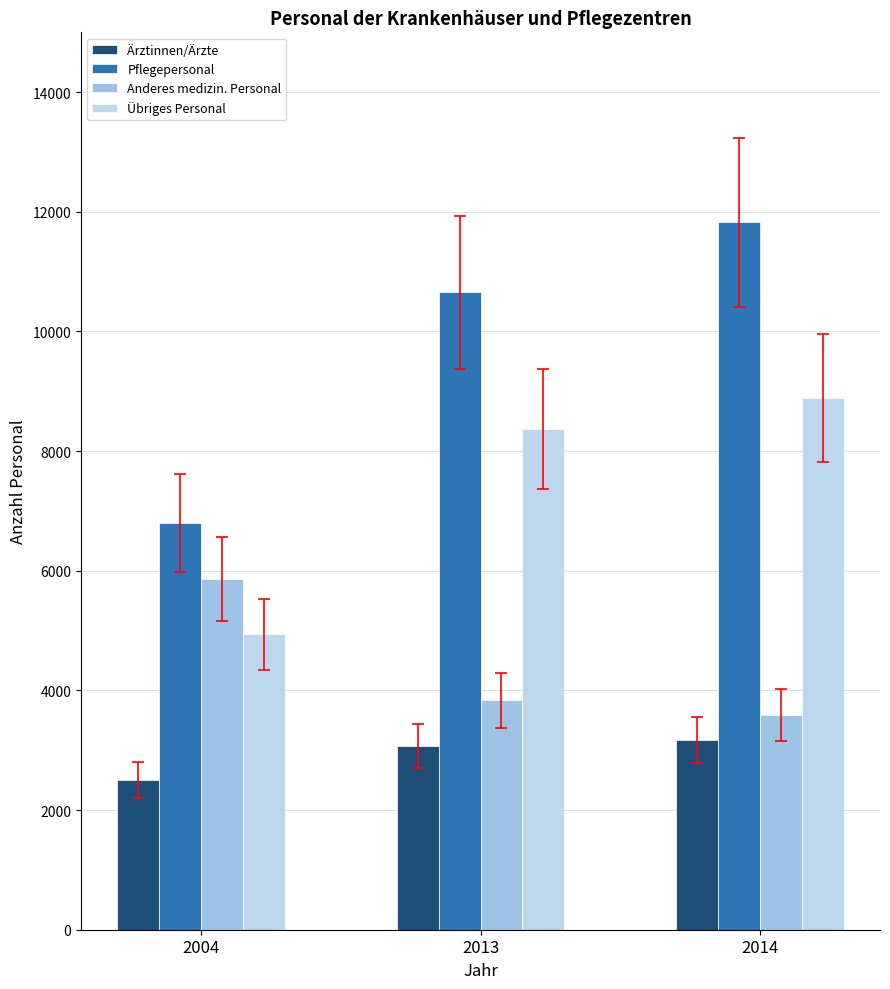

Which label corresponds to the smallest value in the chart?

2004